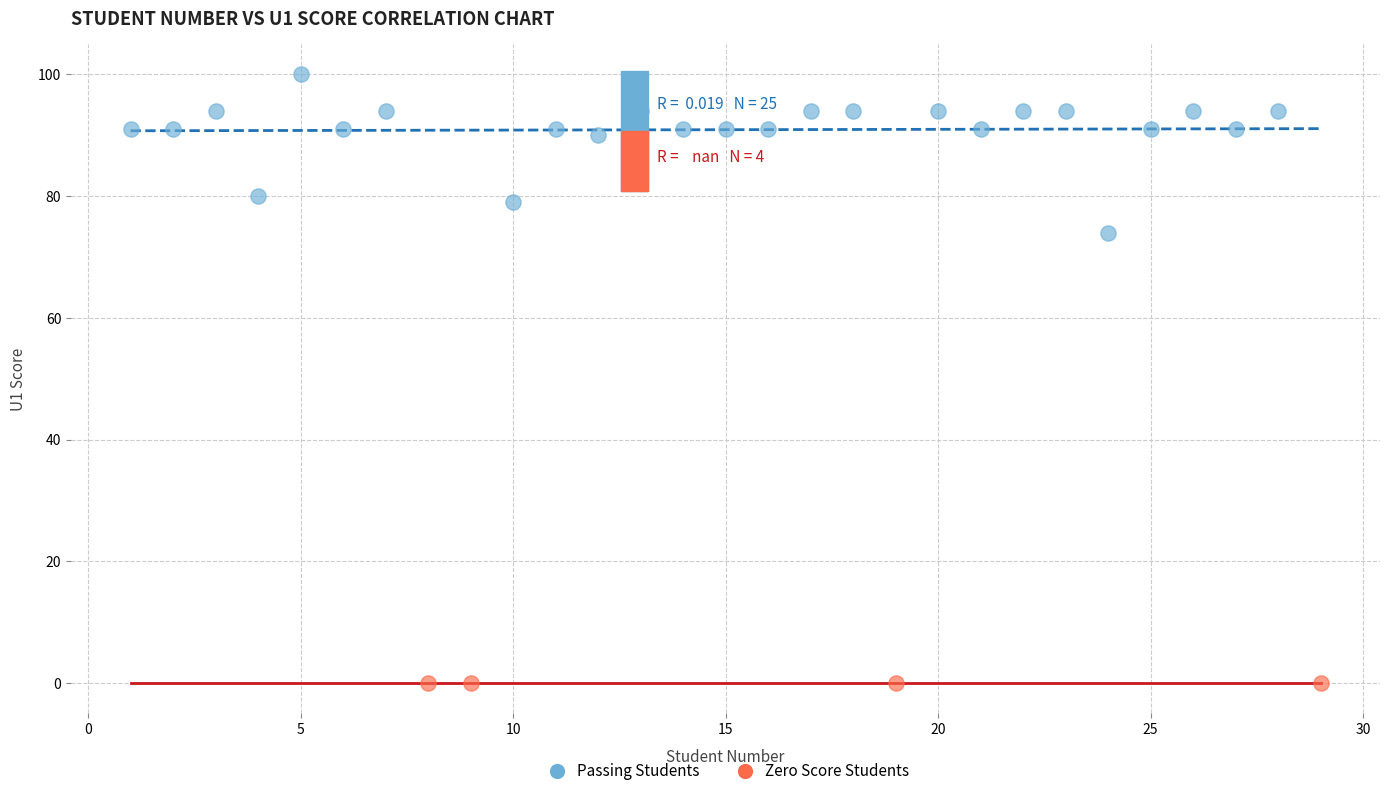

What are all the series names shown in the legend?

Passing Students, Zero Score Students